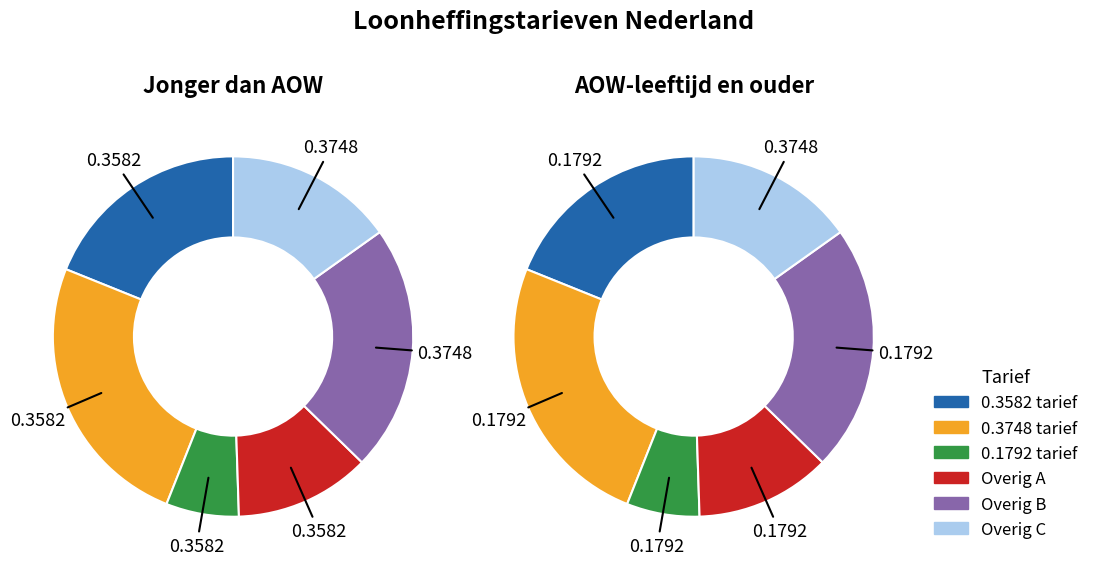

To the nearest percent, what portion does 38442 represent?

24%